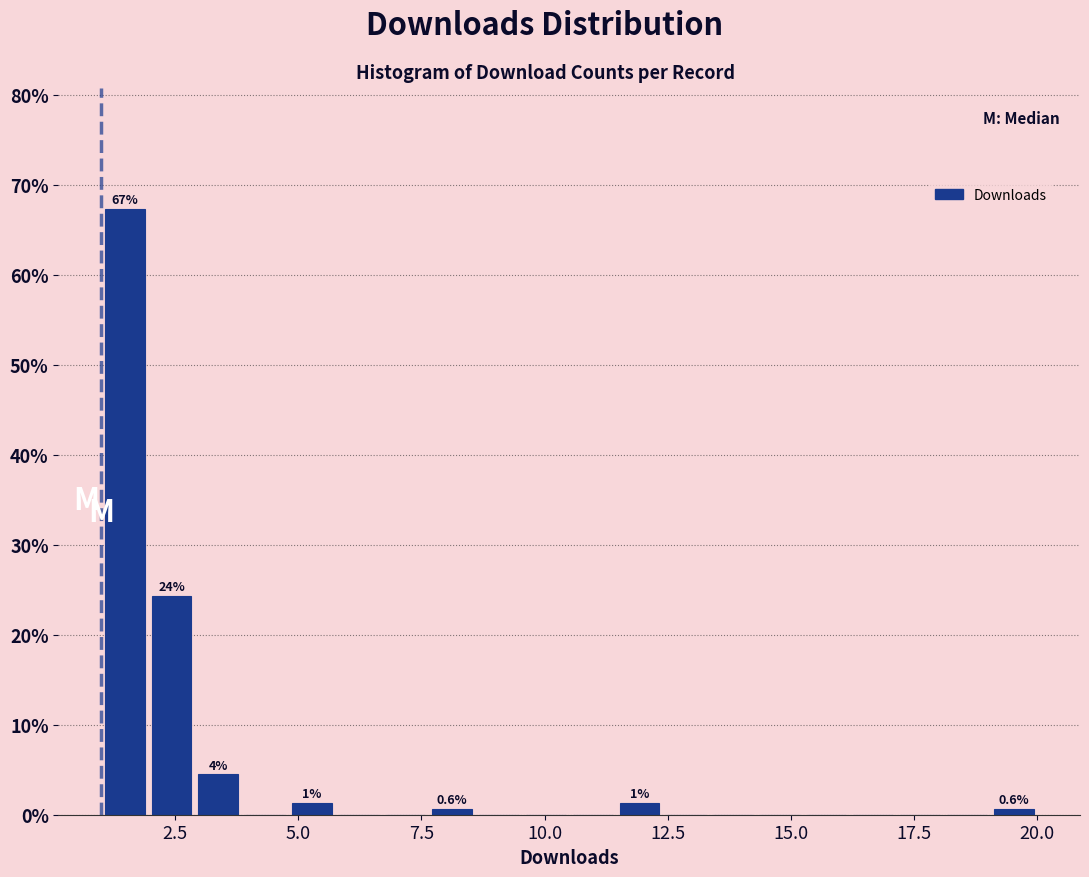

Read against the x-axis, roughly where is the centre of the tallest bar?

1.5